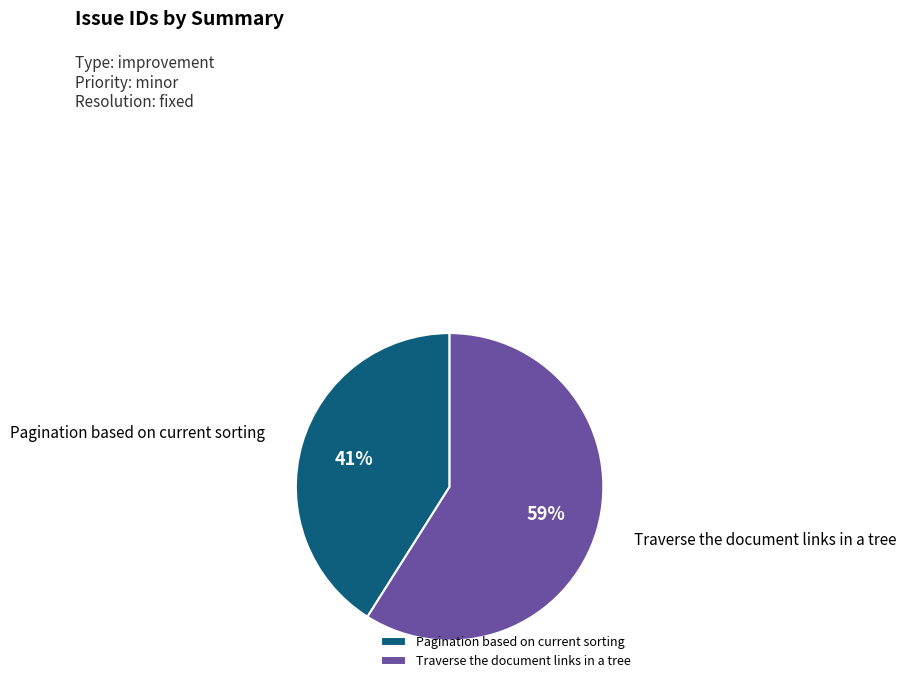

To the nearest percent, what is the combined percentage of Pagination based on current sorting and Traverse the document links in a tree?

100%